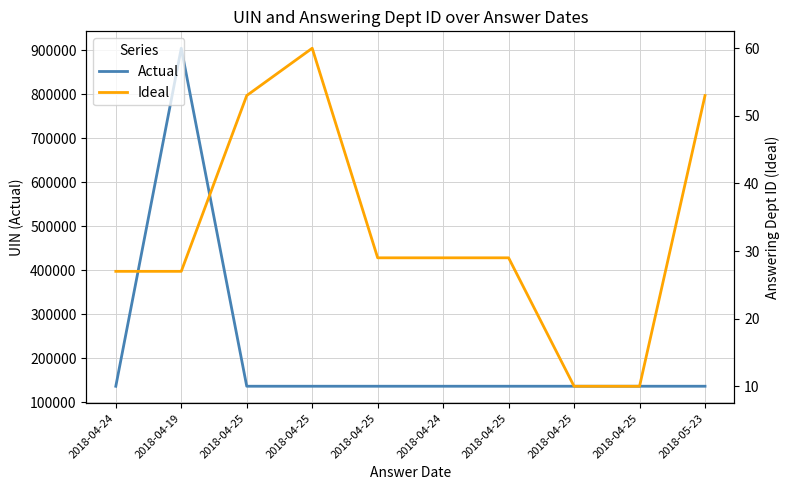

At which label does Ideal reach its minimum?

2018-04-25